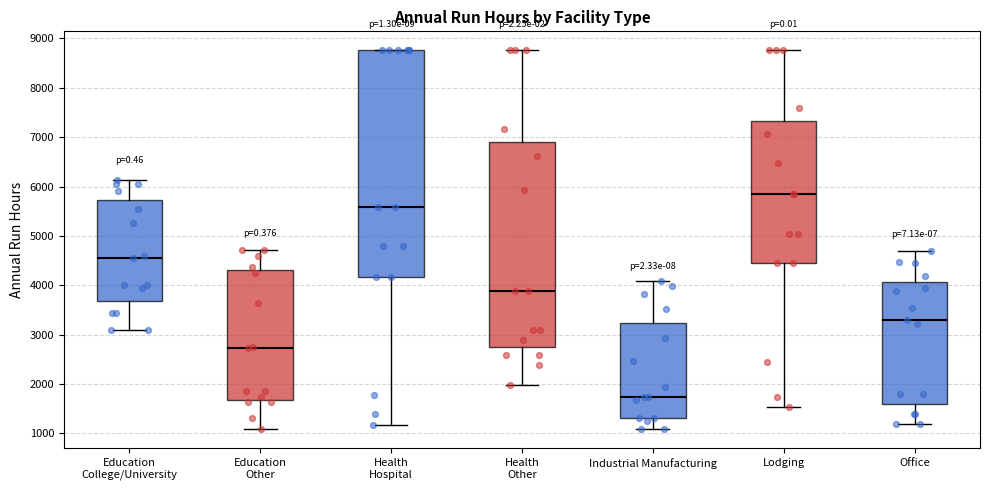

Where does the median line of the box for Health Other sit on the y-axis? The values are not printed on the chart, so give them approximately, as read against the axis.

3900